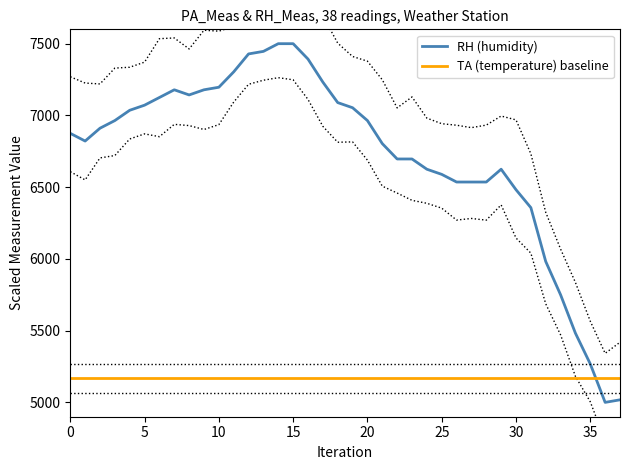

What is the difference between the RH (humidity) values at 13 and 12?

17.8